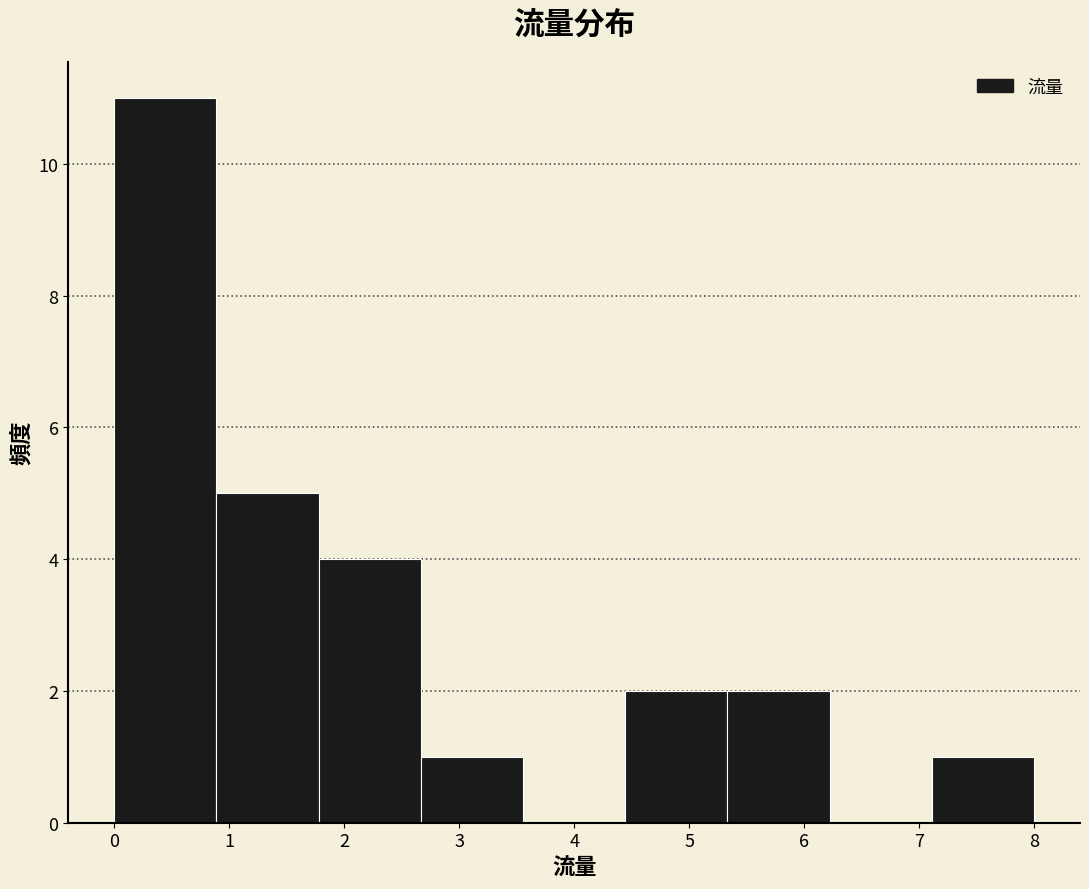

Which range on the x-axis has the tallest bar?

0.0 to 0.9